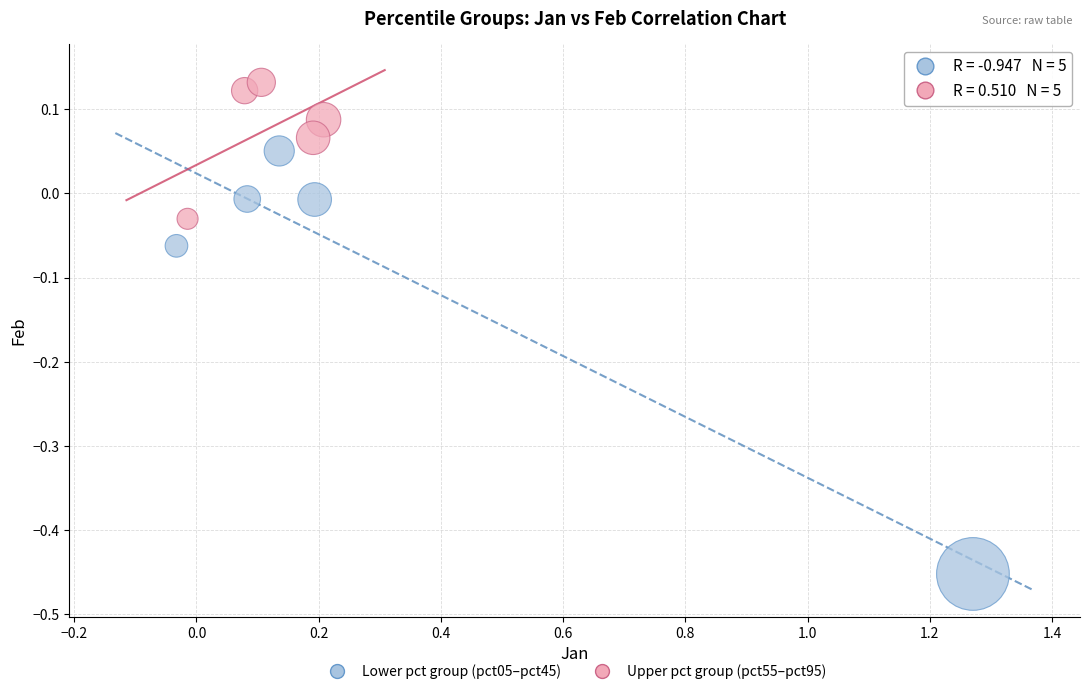

Which series has the largest Y range (max minus min)?

Lower pct group (pct05–pct45)